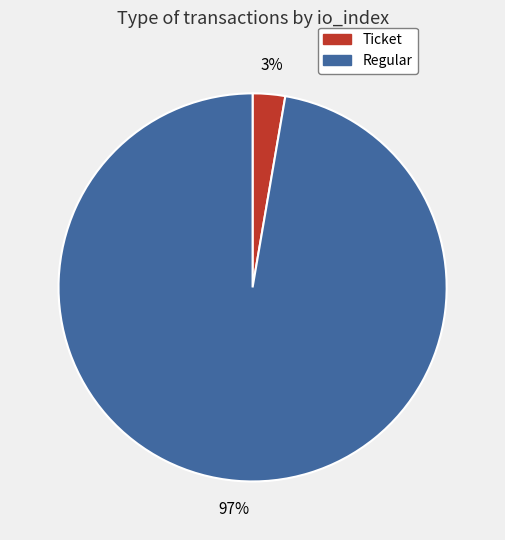

Does any single category account for the majority?

Yes